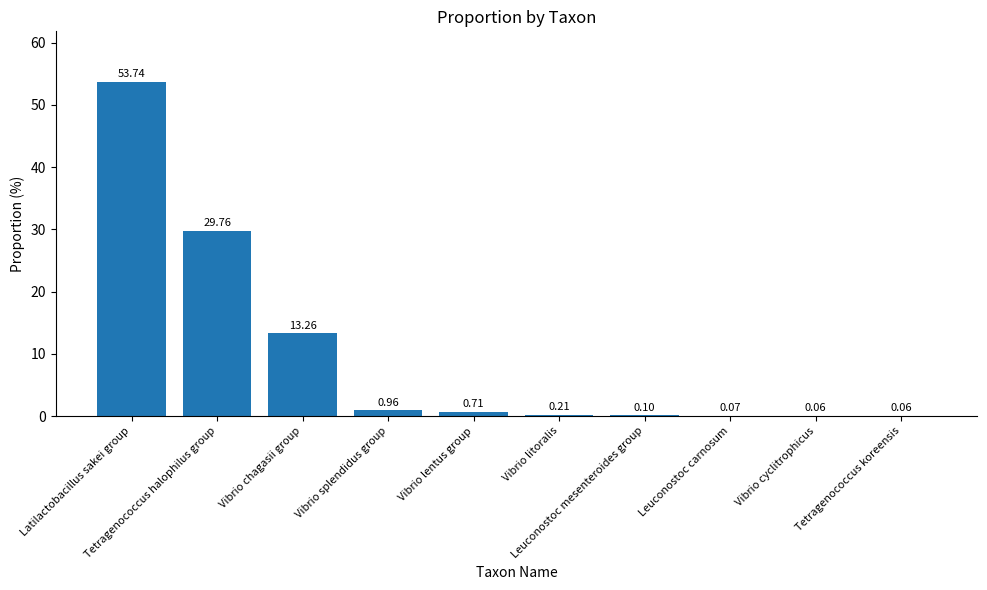

Which has a higher value, Vibrio chagasii group or Leuconostoc mesenteroides group?

Vibrio chagasii group